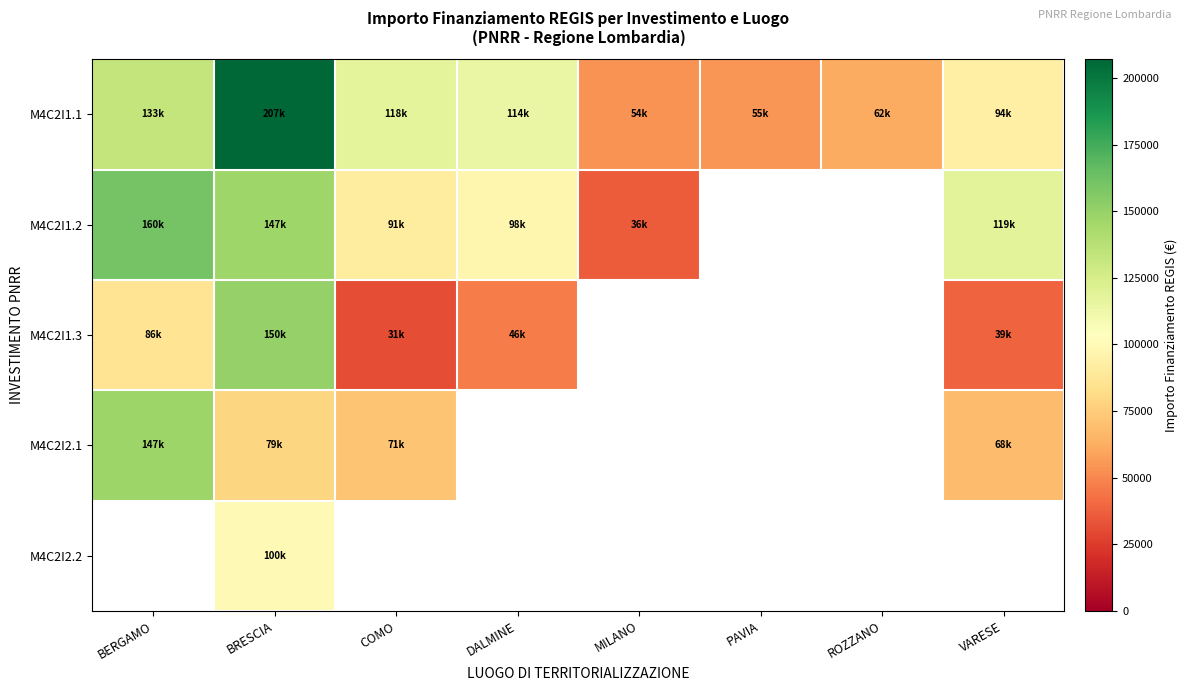

How many positive values does the M4C2I2.2 series have?

1